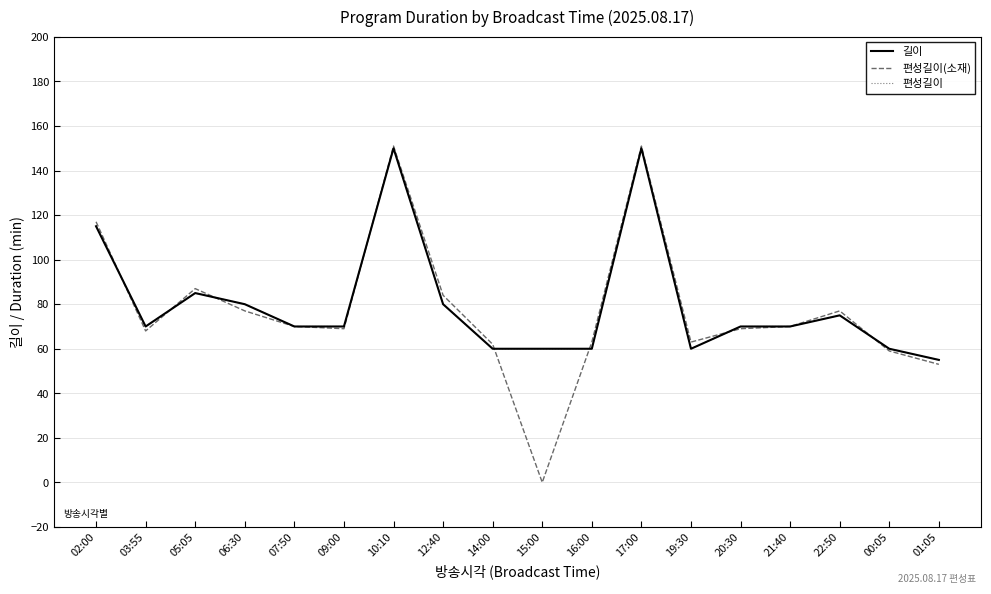

Between 20:30 and 21:40, which is larger?

20:30